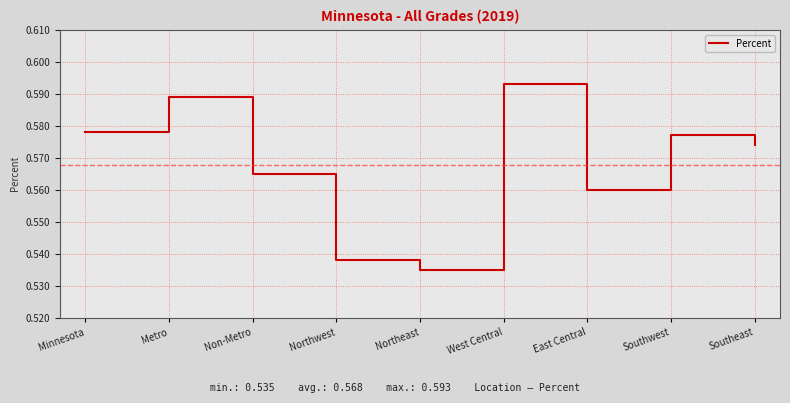

What position from the left is Minnesota?

1